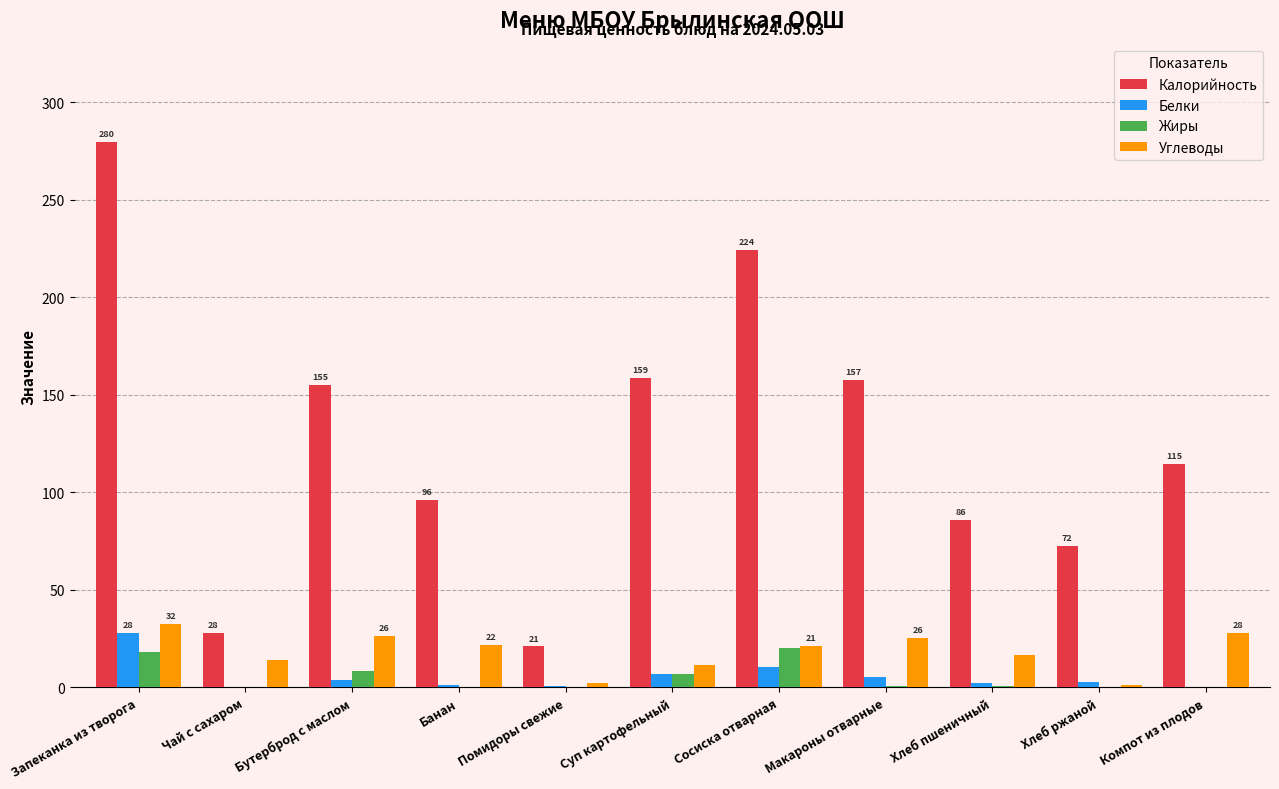

What is the highest value of the Белки series?

27.8